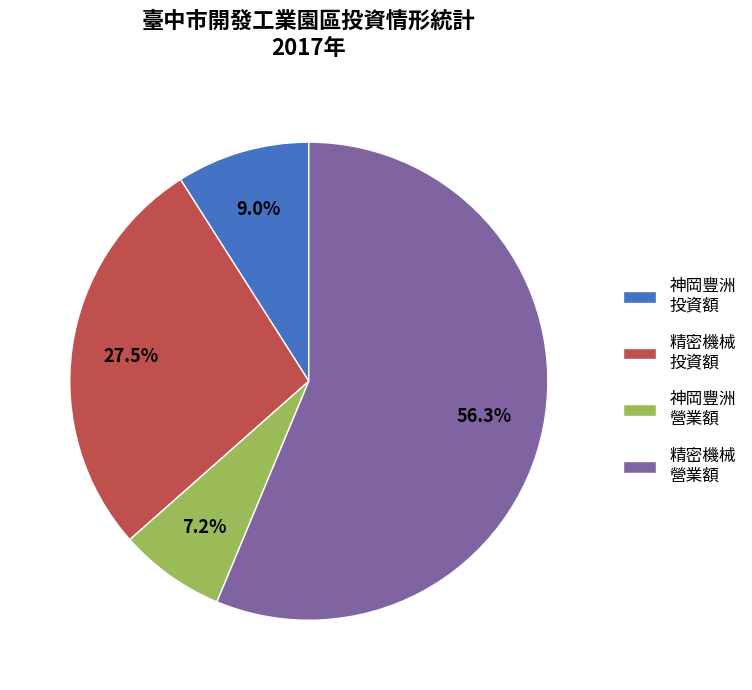

Rank the categories by value from highest to lowest.

精密機械 營業額, 精密機械 投資額, 神岡豐洲 投資額, 神岡豐洲 營業額